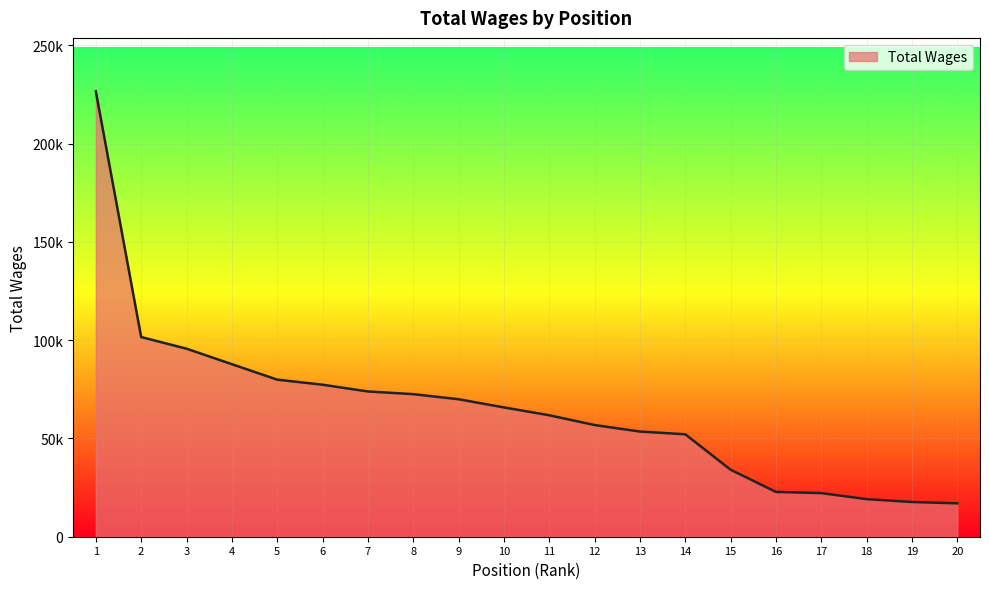

True or false: there are more than 1 points higher than both neighbors.

False